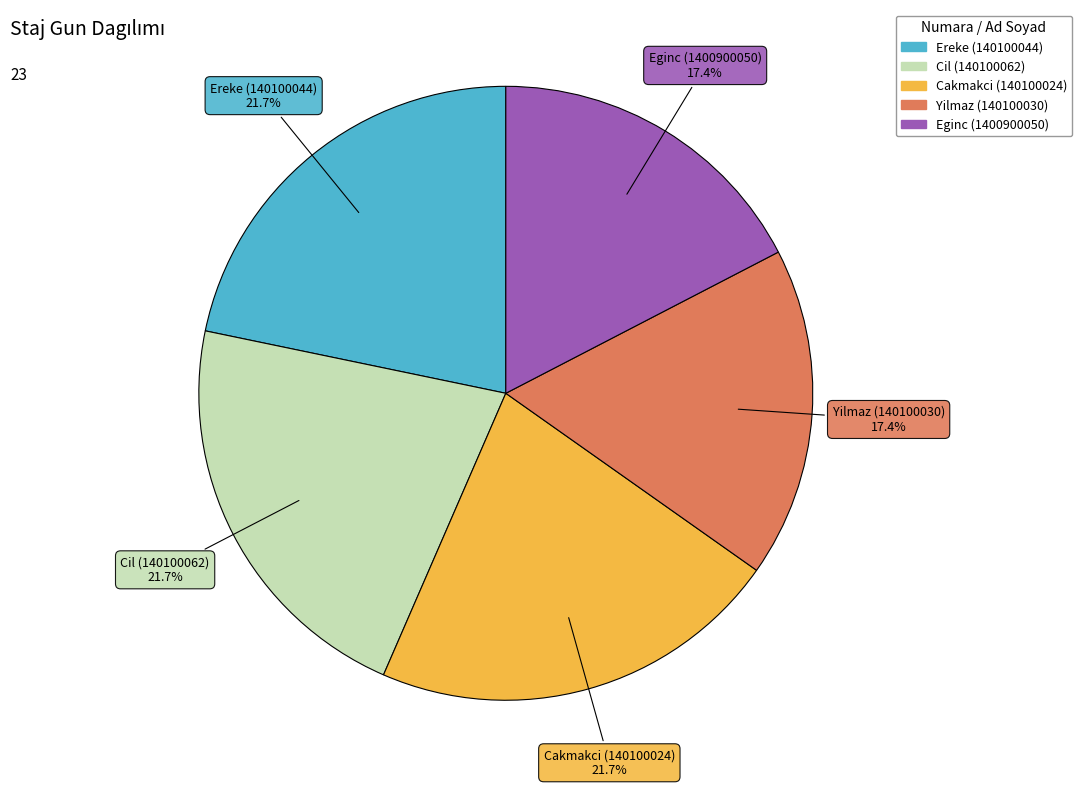

Is there any slice that represents more than half of the pie?

No